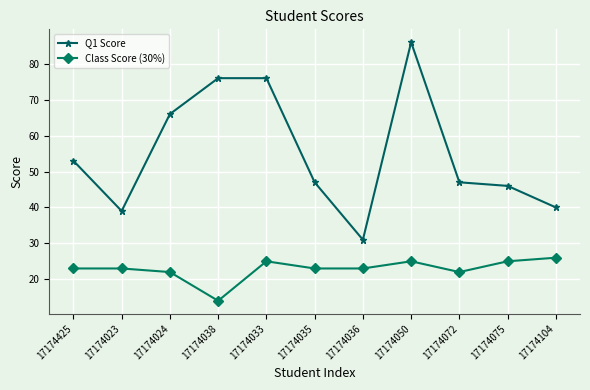

The Class Score (30%) series shows 14 at 17174425. True or false?

False